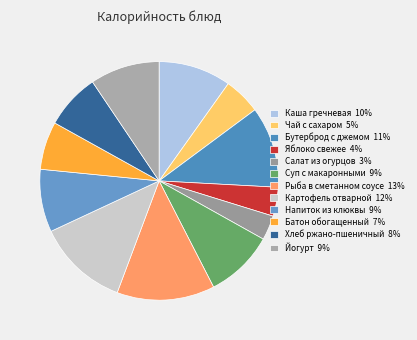

To the nearest percent, what portion does Рыба в сметанном соусе represent?

13%